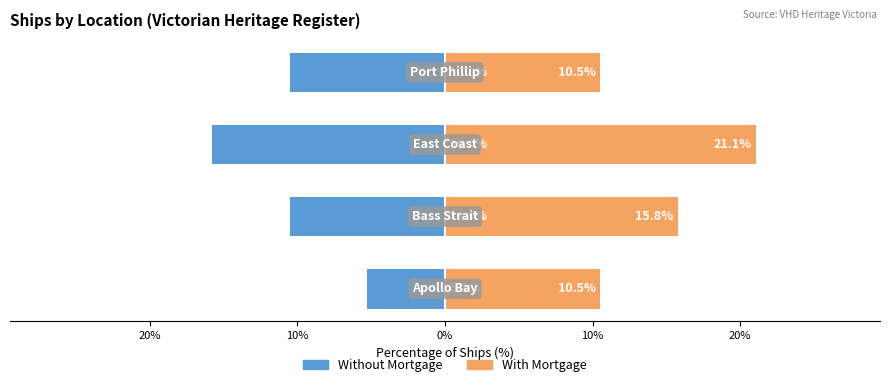

List the series in order of their peak value, lowest first.

Without Mortgage, With Mortgage